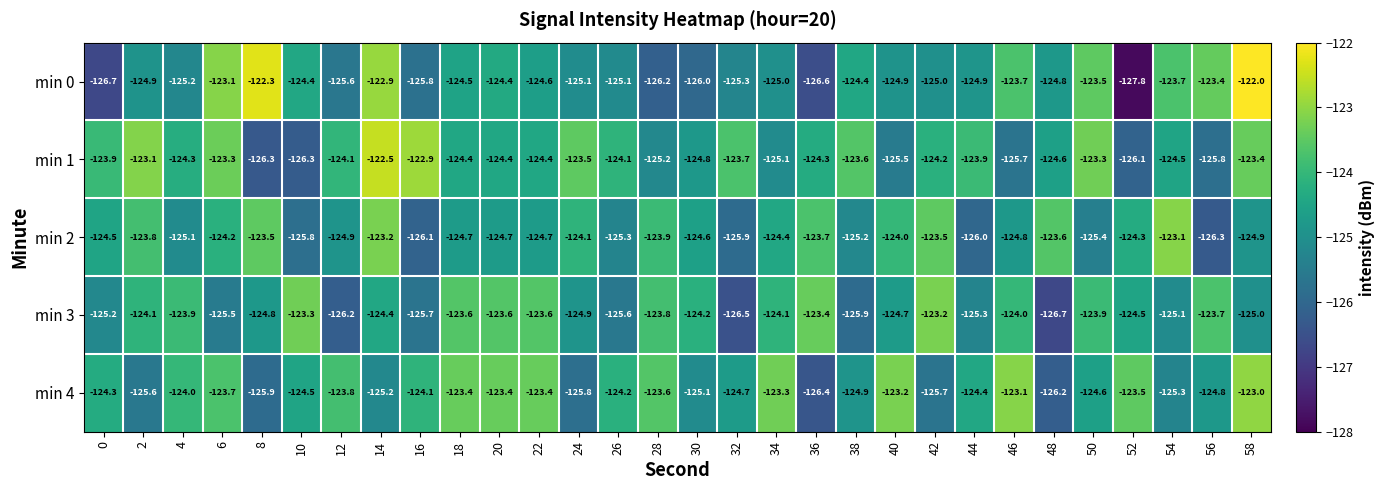

What is the spread (max minus min) of values at 42?

2.5